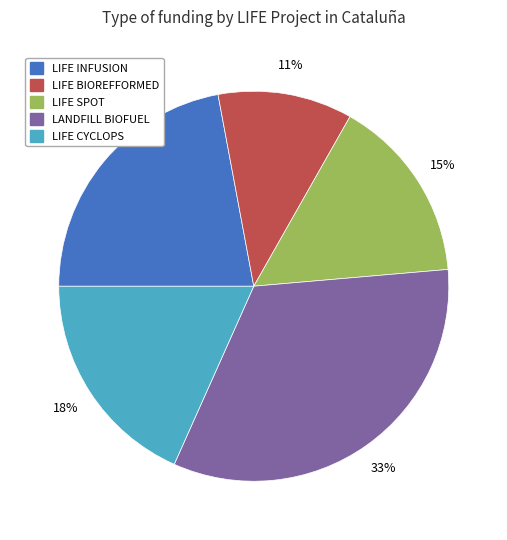

Does any single category account for the majority?

No